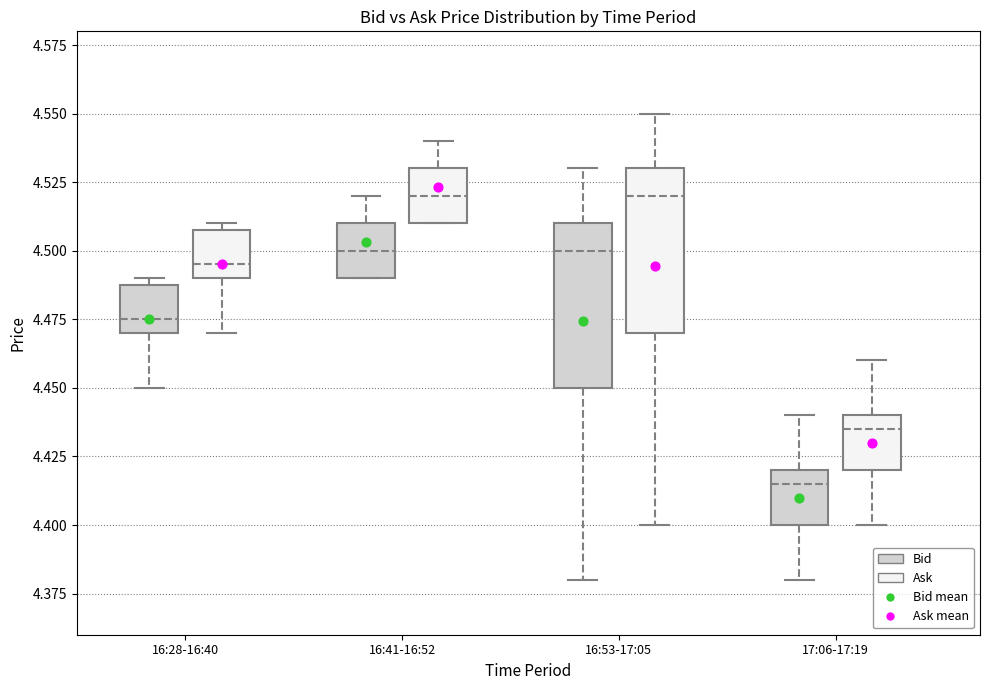

Where is the lower edge of the box for 16:41-16:52 (Bid) on the y-axis? The values are not printed on the chart, so give them approximately, as read against the axis.

4.490